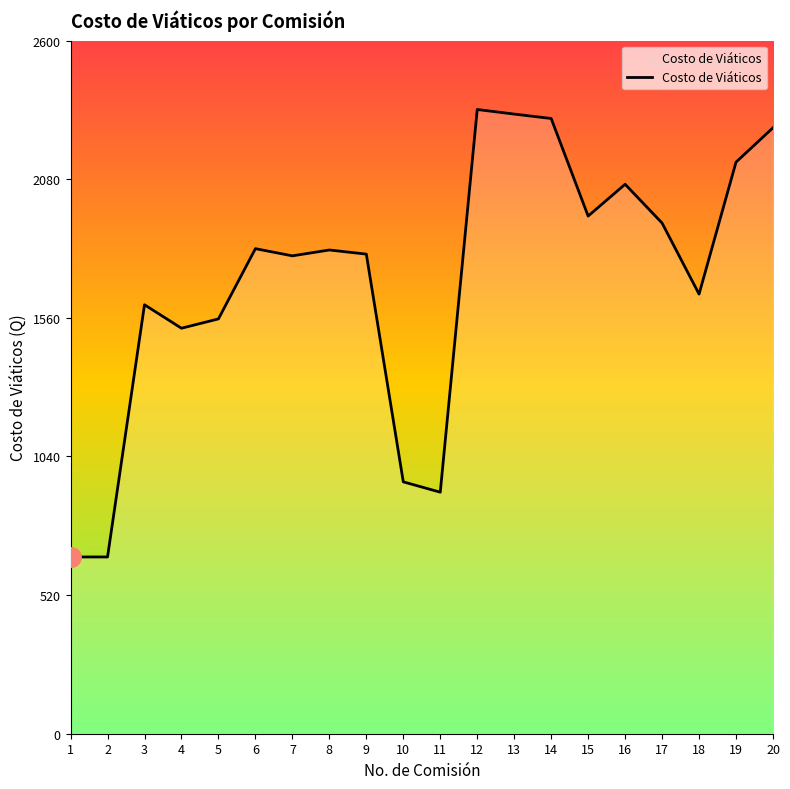

At which label is the value closest to 1502?

4